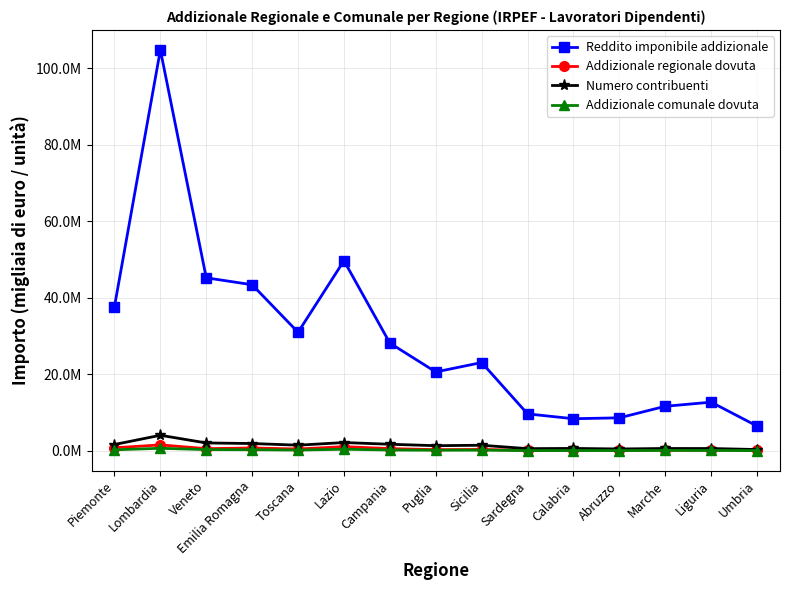

Rank the series at Veneto from highest to lowest value.

Reddito imponibile addizionale, Numero contribuenti, Addizionale regionale dovuta, Addizionale comunale dovuta